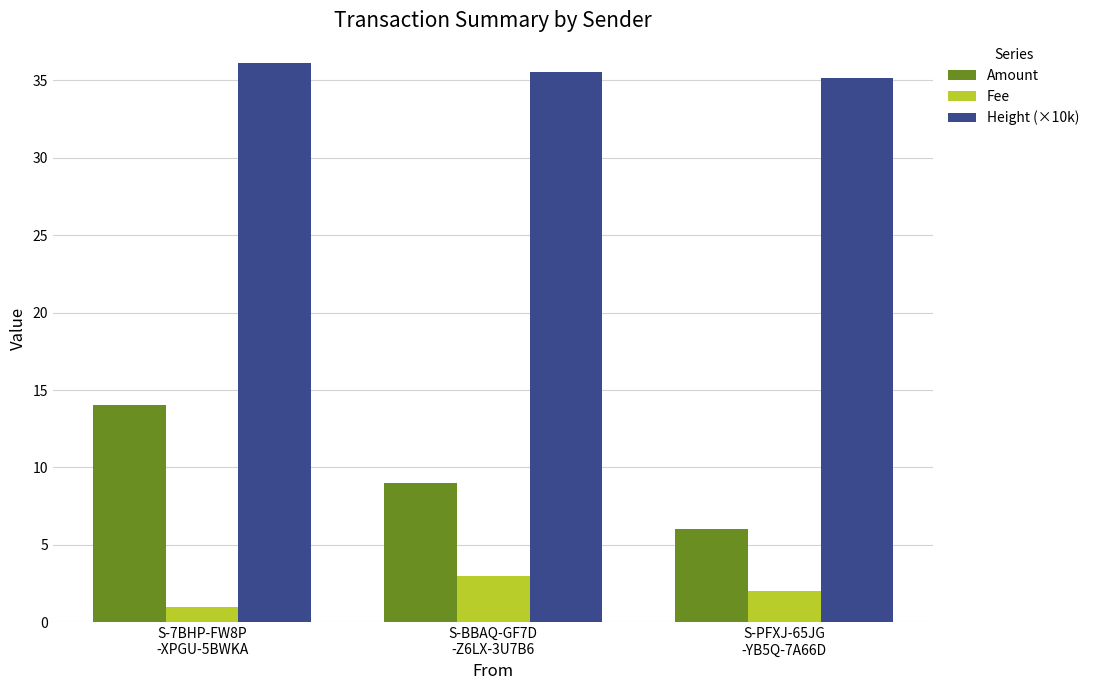

How many series are shown in this chart?

3